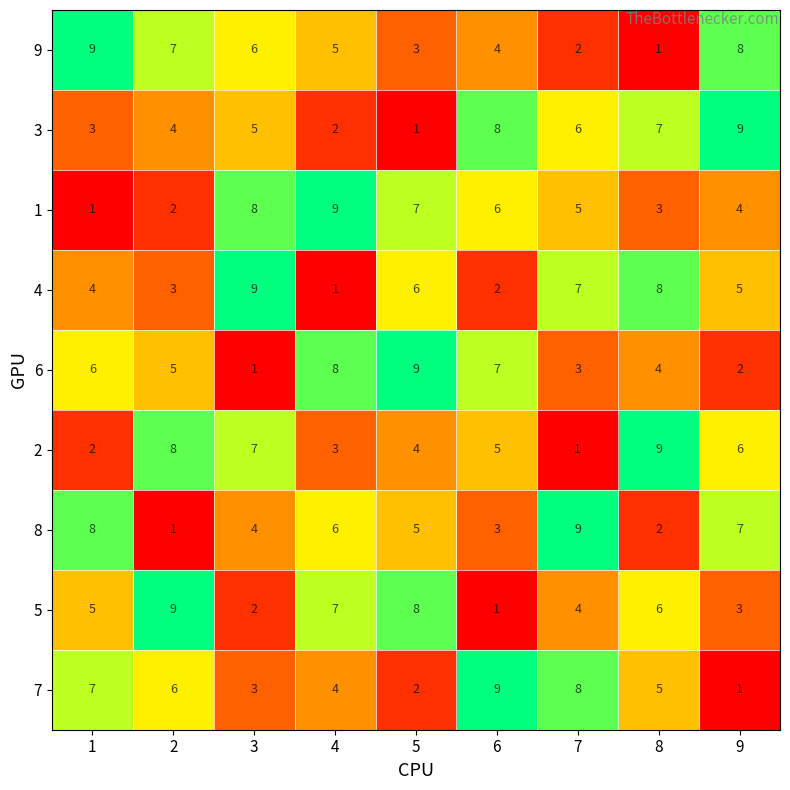

How many 7 values are between 3 and 7?

5